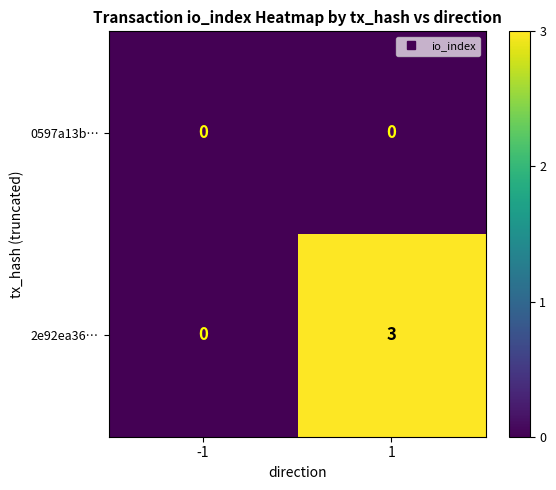

Which series has the largest total across all categories?

2e92ea36…